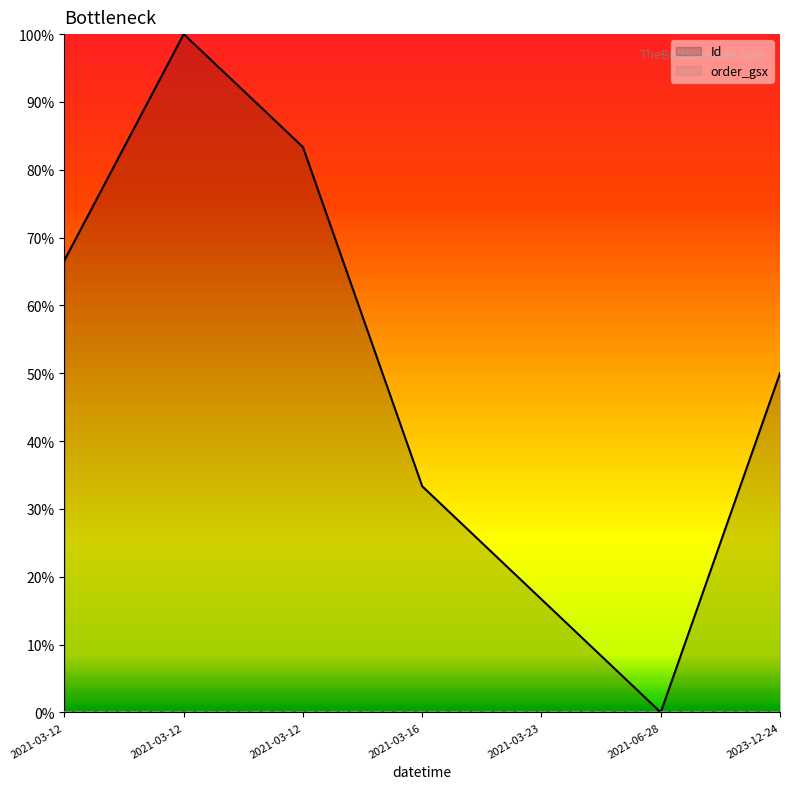

At how many categories does at least one series exceed 0?

6